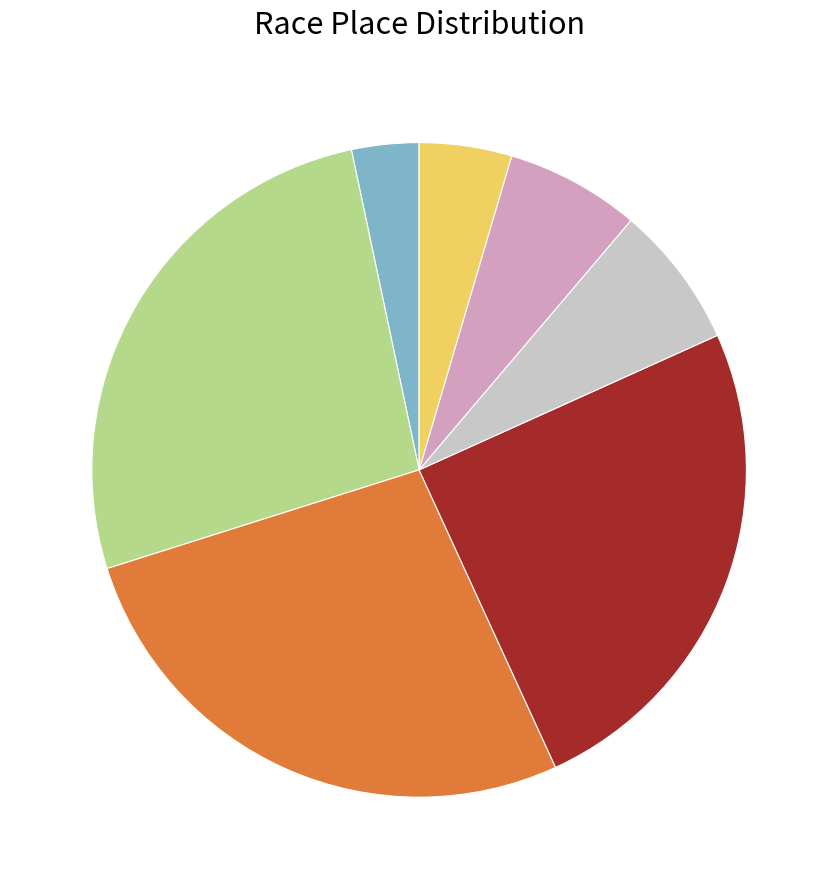

Does any single category account for the majority?

No